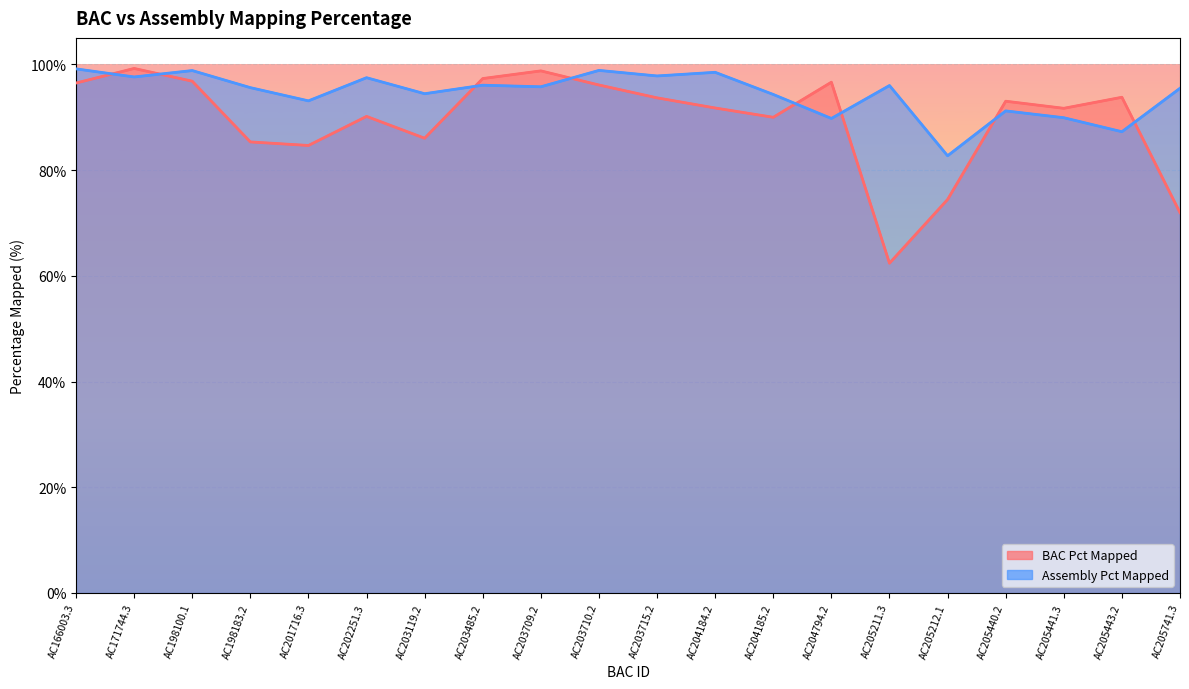

True or false: BAC Pct Mapped and Assembly Pct Mapped cross at least once.

True